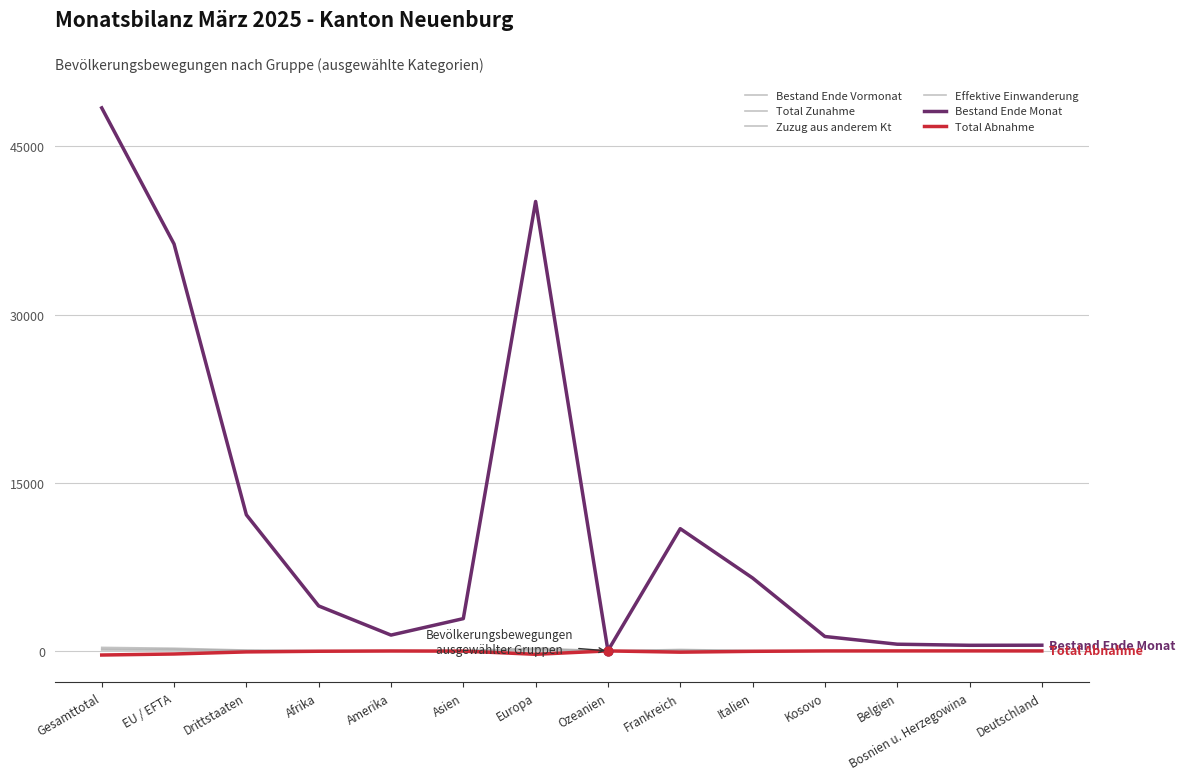

At which category is the sum across all series the highest?

Gesamttotal